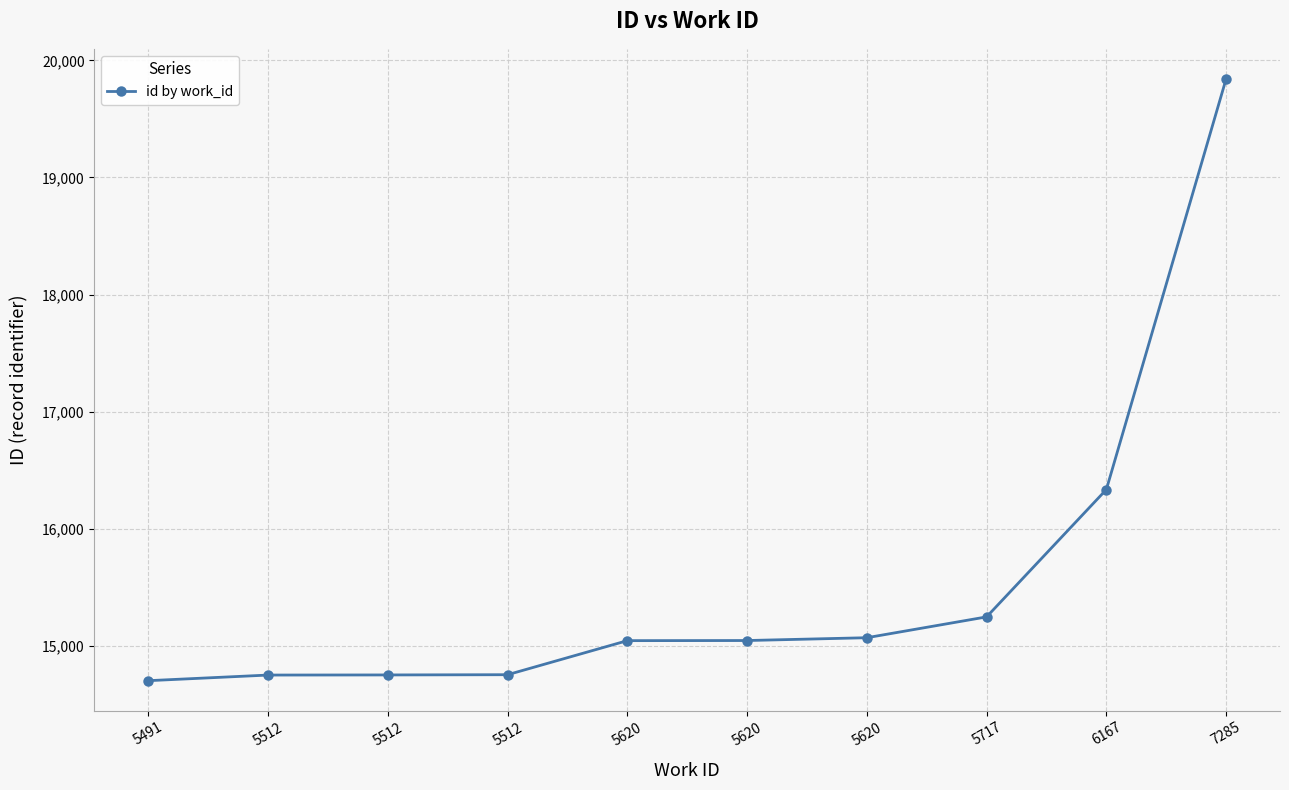

What is the difference between the values at 5620 and 5512?

294